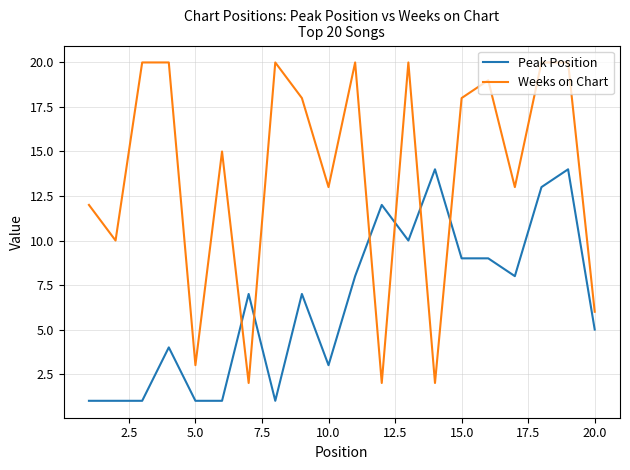

Rank the series by their maximum value, from highest to lowest.

Weeks on Chart, Peak Position